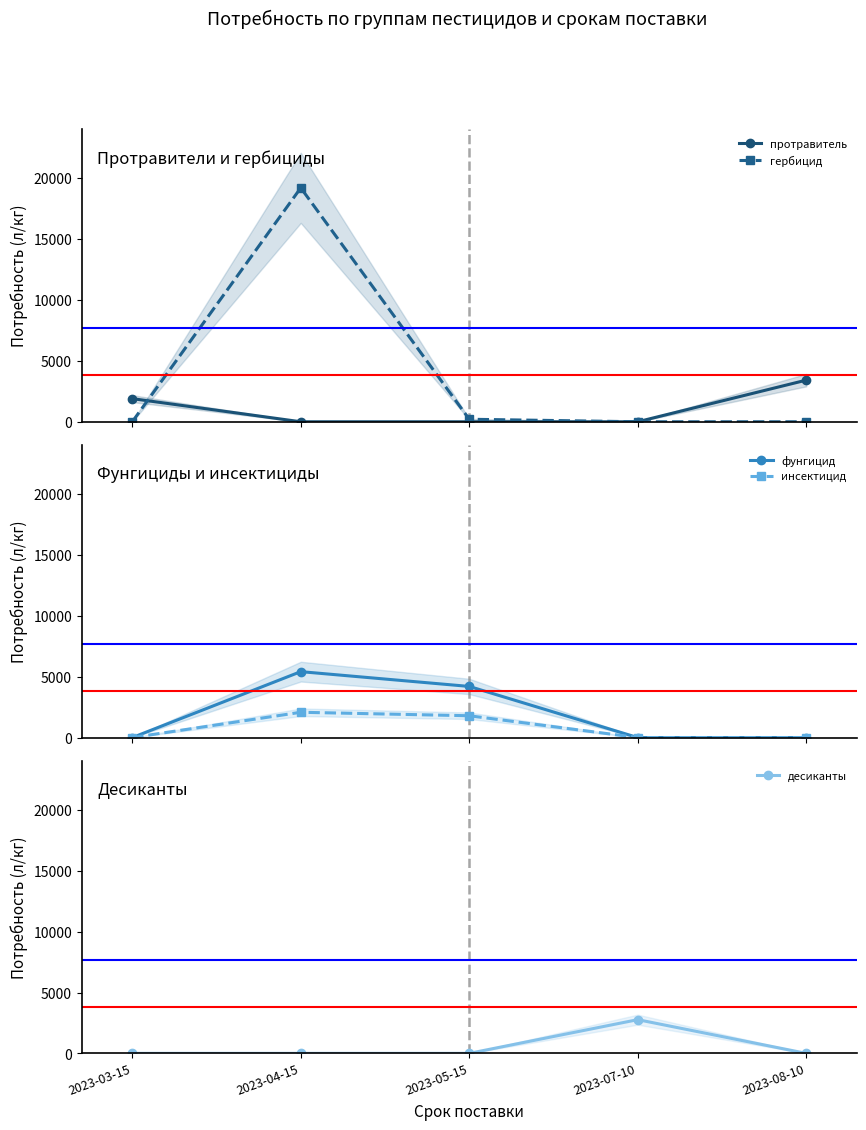

Is this an area chart (filled region under the line)?

No